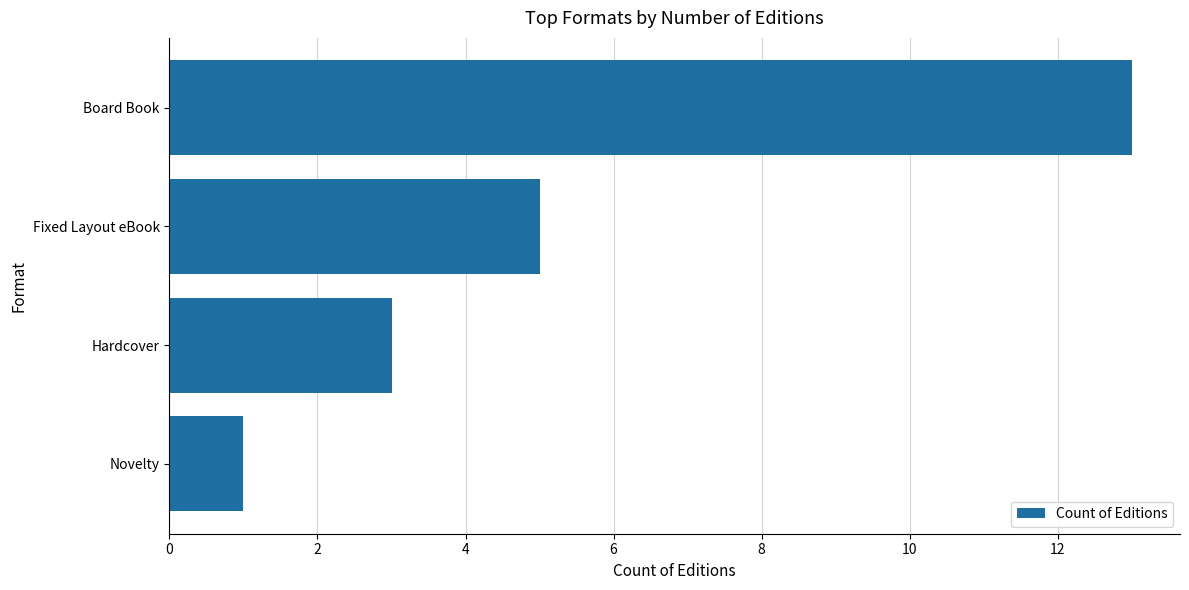

Reading bottom to top, transcribe all the data shown in this chart.

1	3	5	13